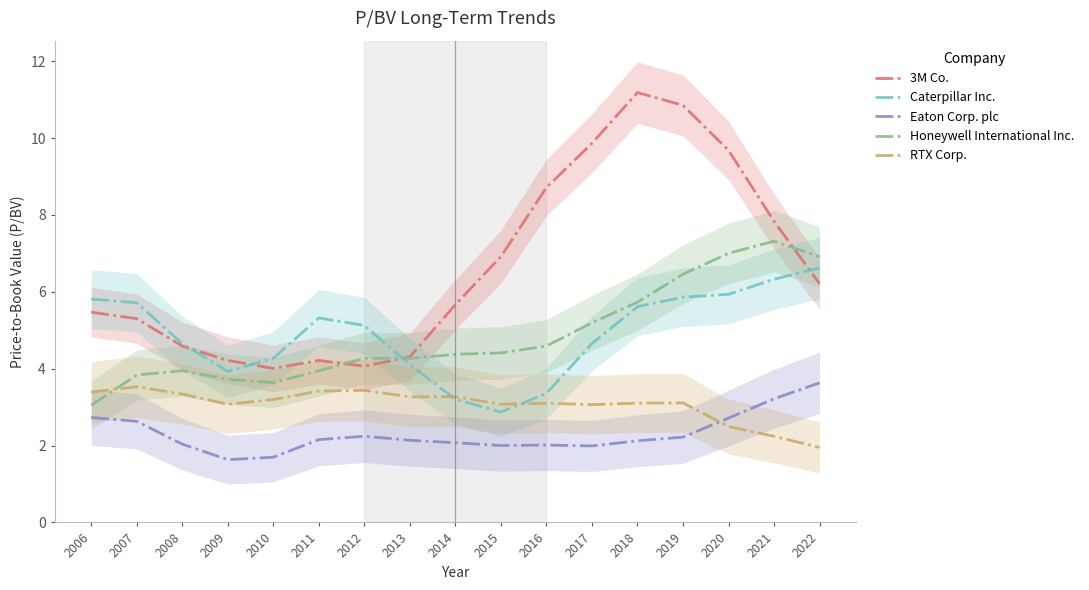

Does the chart have visible grid lines?

No